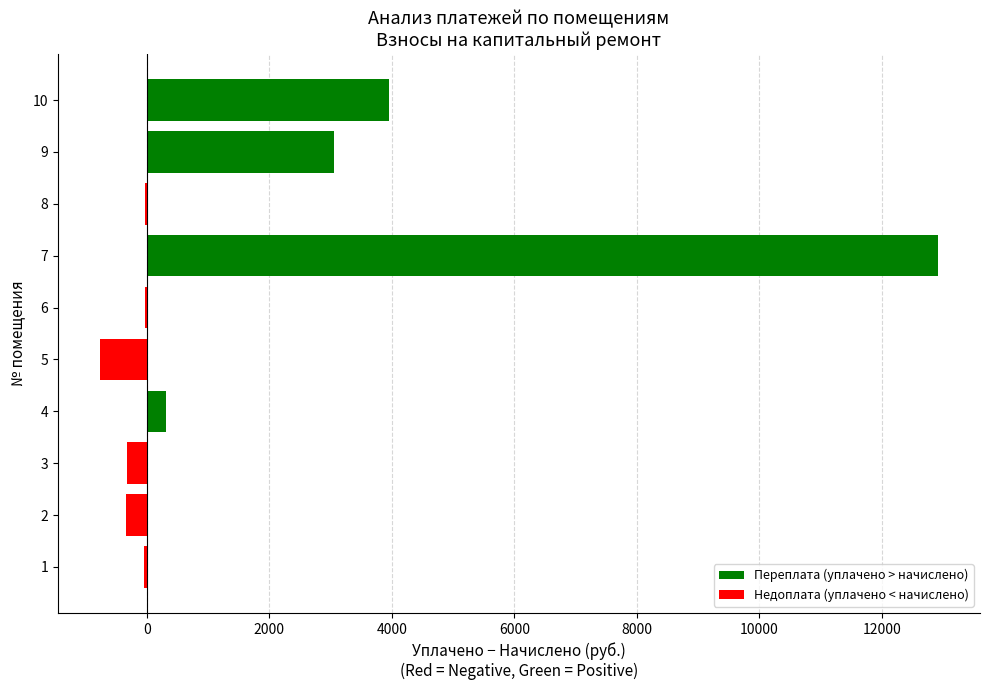

Are the bars horizontal?

Yes